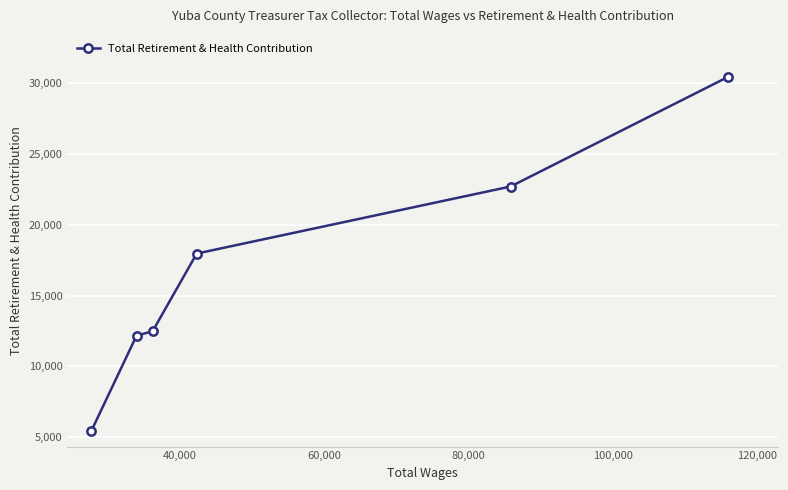

True or false: there are more than 0 points higher than both neighbors.

False